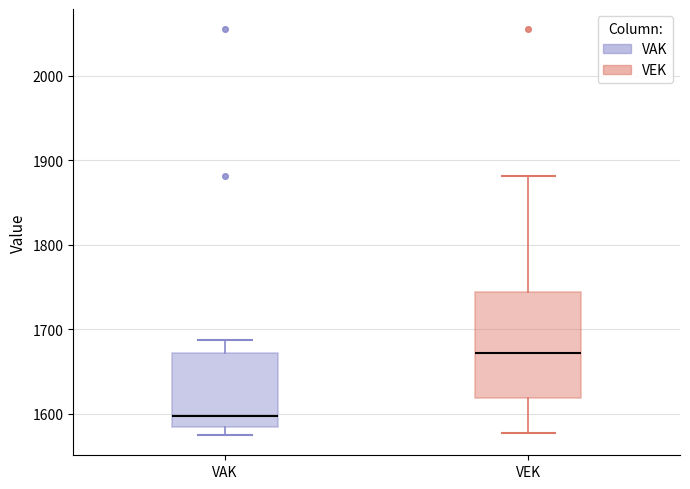

Comparing the boxes themselves (not the whiskers), which one is the tallest?

VEK